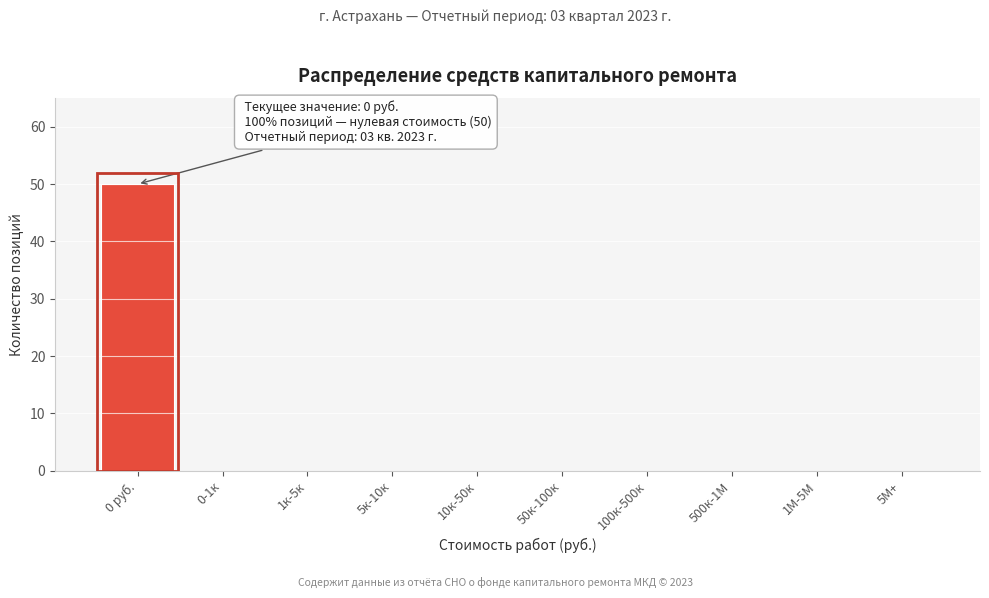

Reading left to right, what are all the values shown in this chart?

0 руб.=50	0-1к=0	1к-5к=0	5к-10к=0	10к-50к=0	50к-100к=0	100к-500к=0	500к-1М=0	1М-5М=0	5М+=0